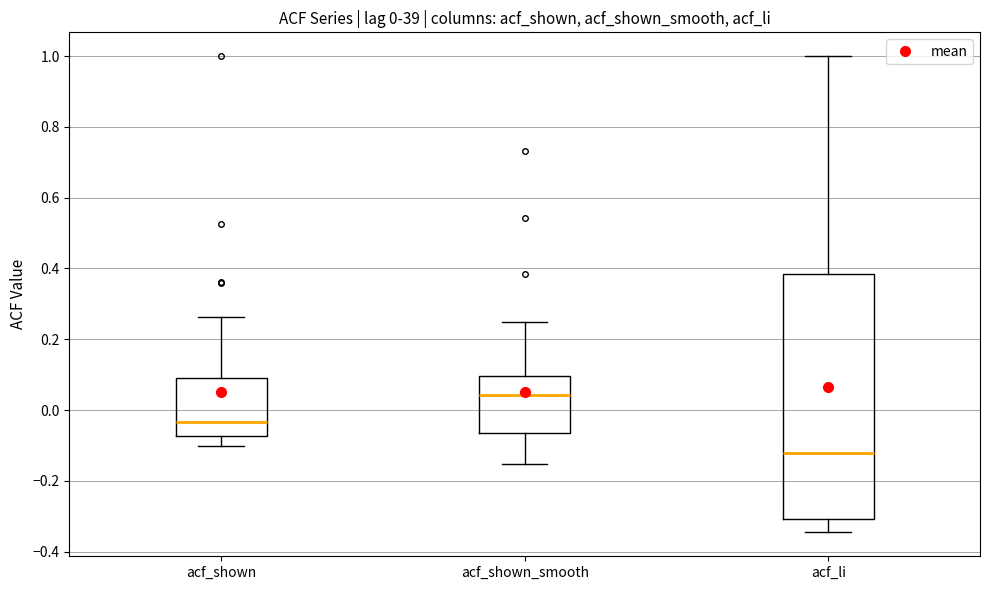

Which box is the tallest, from its lower edge to its upper edge?

acf_li